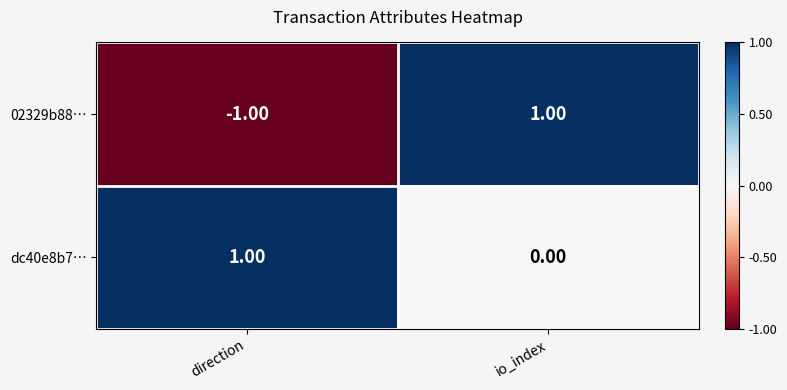

How many categories are shown in the chart?

2